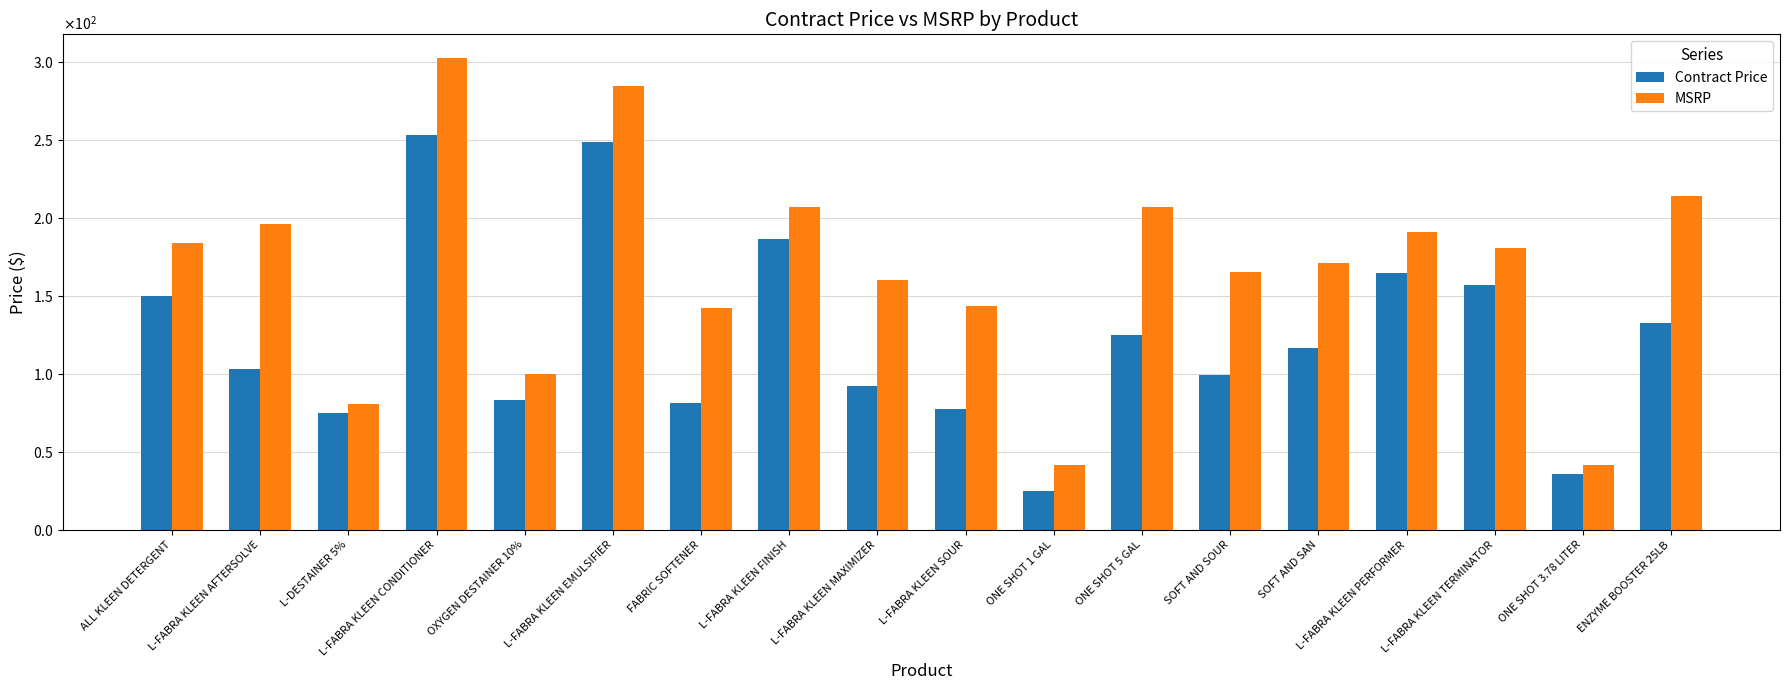

What are all the series names shown in the legend?

Contract Price, MSRP